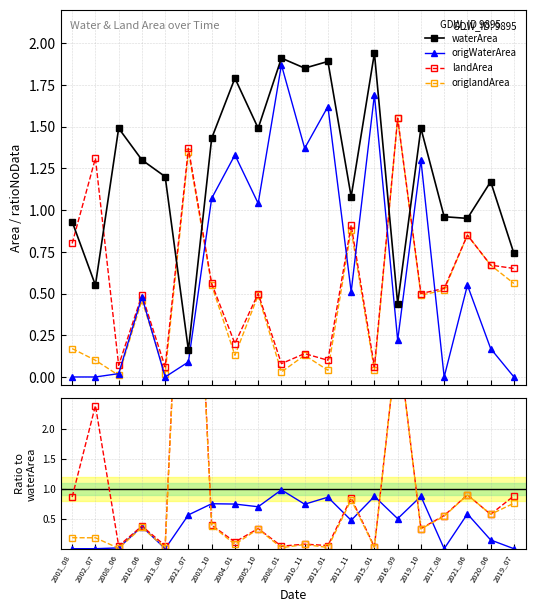

Which series changed the most between 2003_10 and 2015_01?

origWaterArea